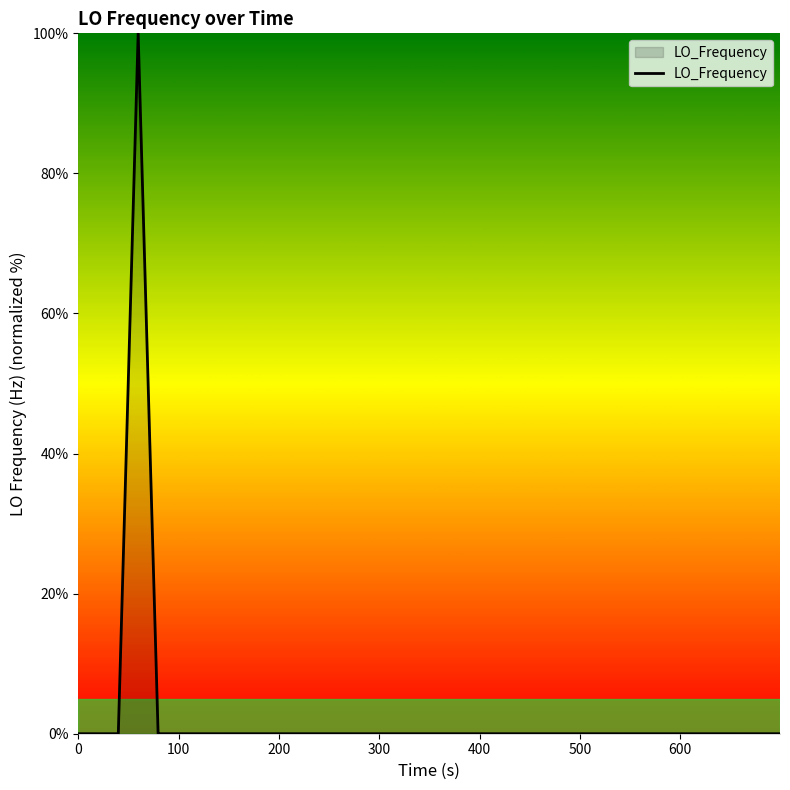

What is the maximum value shown in the chart?

100.0